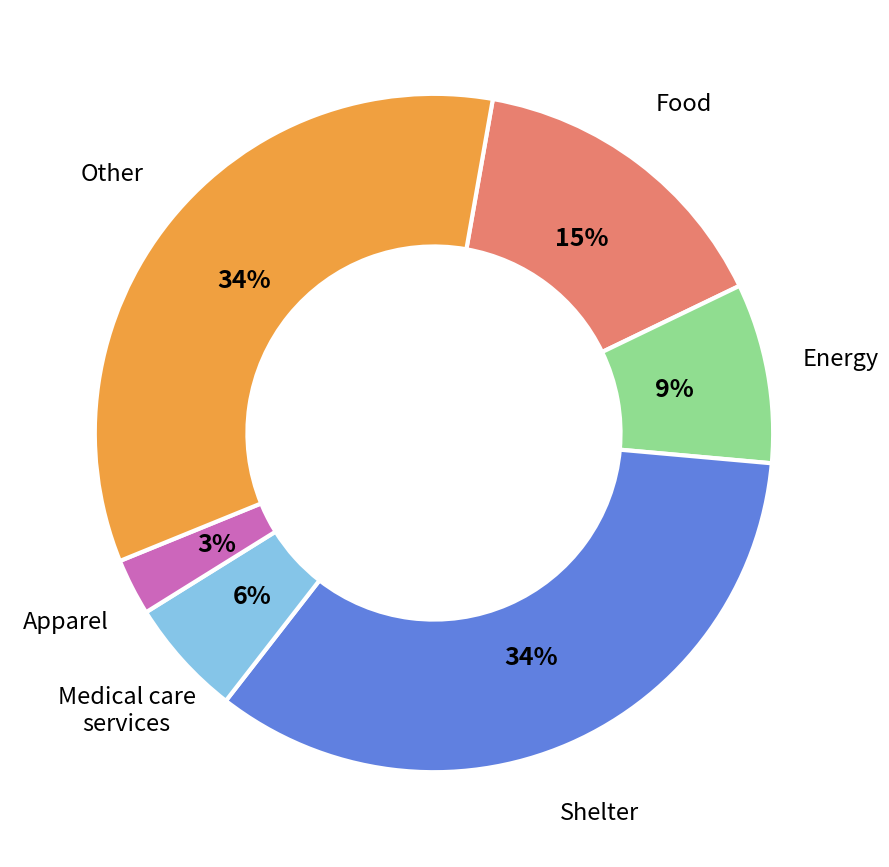

Is there a majority slice in this chart?

No